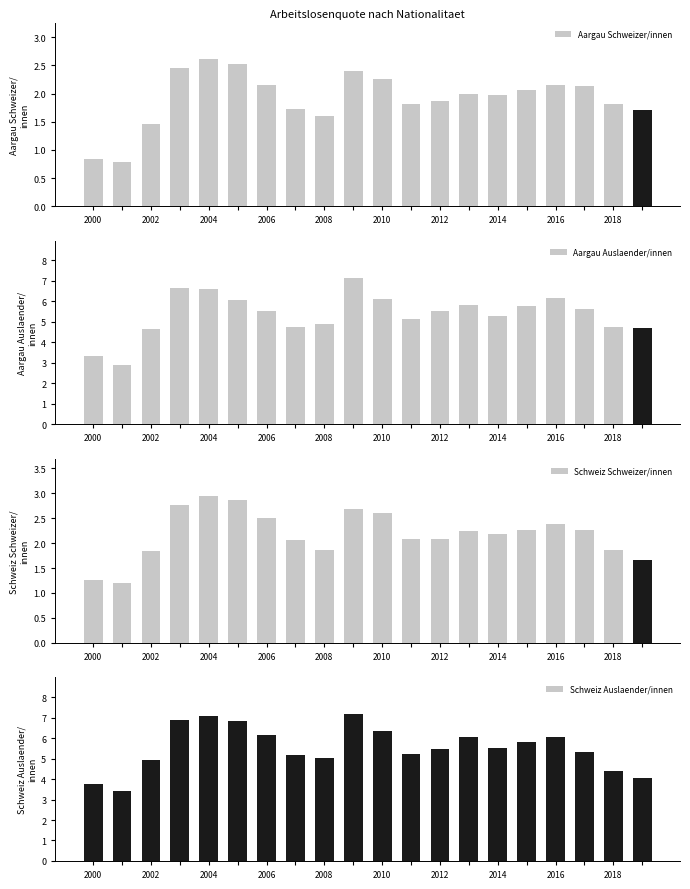

How many groups of bars are there?

20